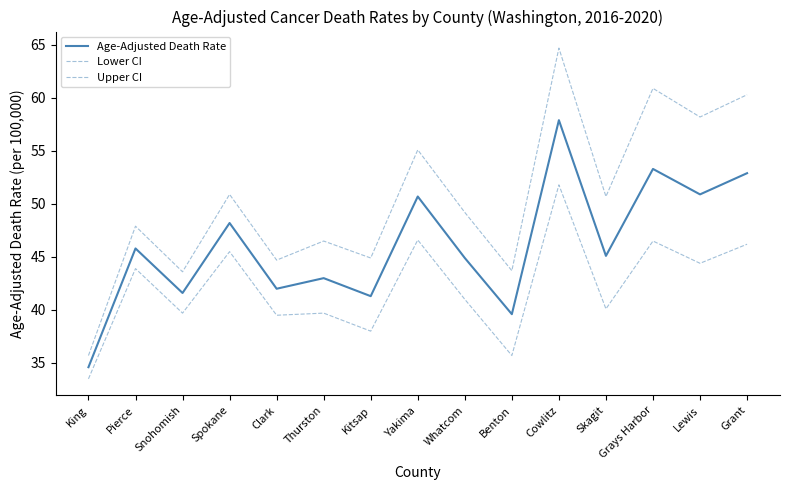

True or false: Upper CI has a value of 71.9 at Yakima.

False